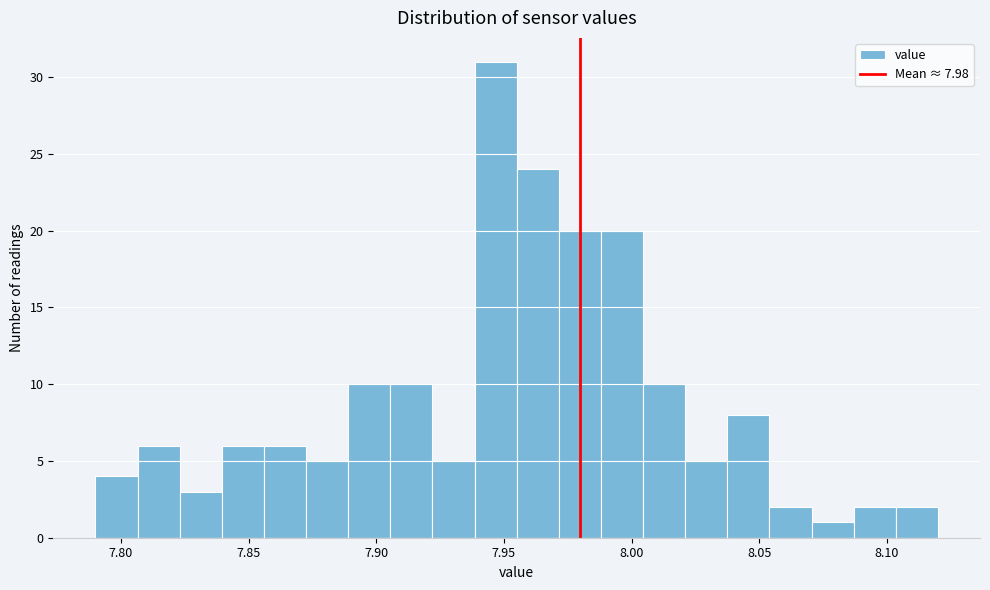

Around what value on the x-axis is the tallest bar? Give the approximate position of its centre, as read against the axis.

7.945